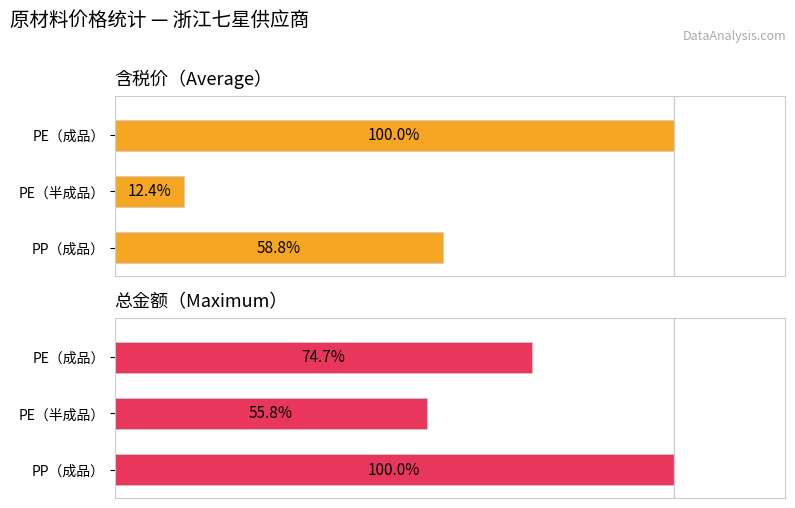

What is the value of the 含税价 bar at the 1st from the left?

100.0